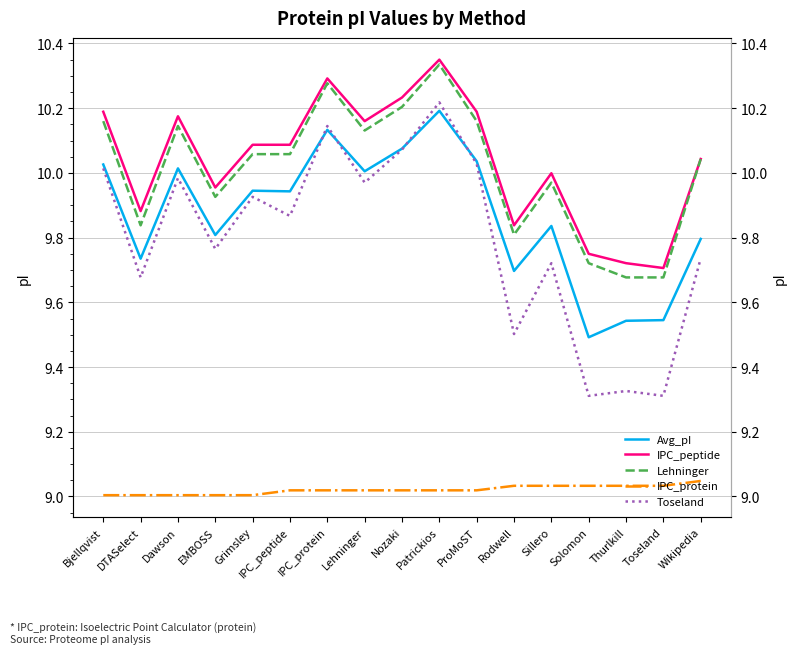

Does the chart have visible grid lines?

Yes